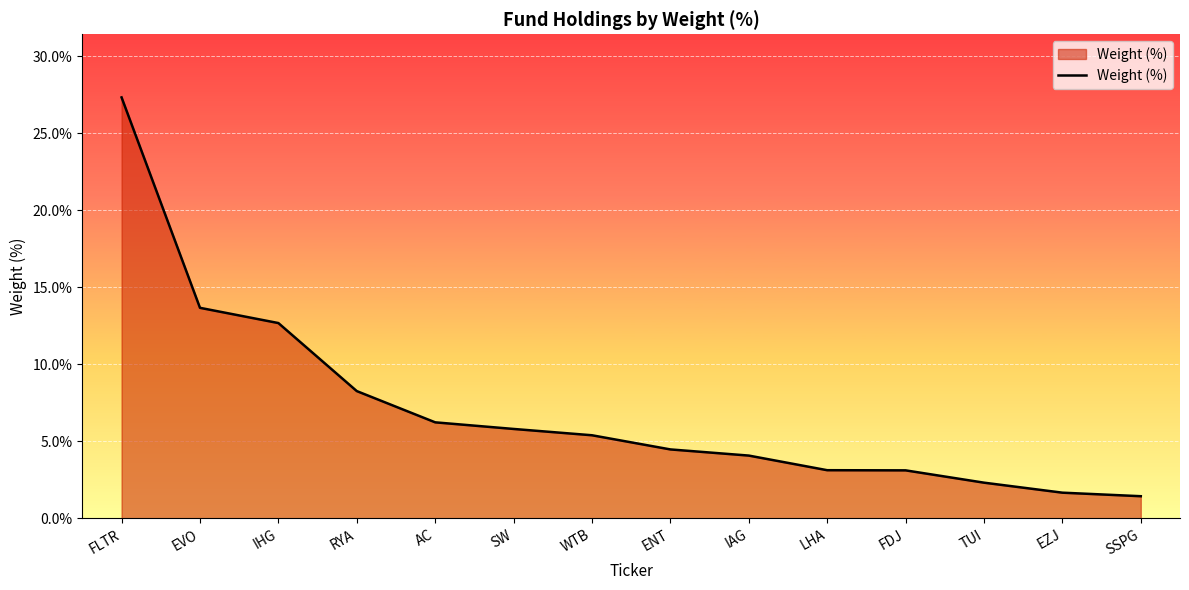

The chart shows a value of 16.9 at IHG. True or false?

False